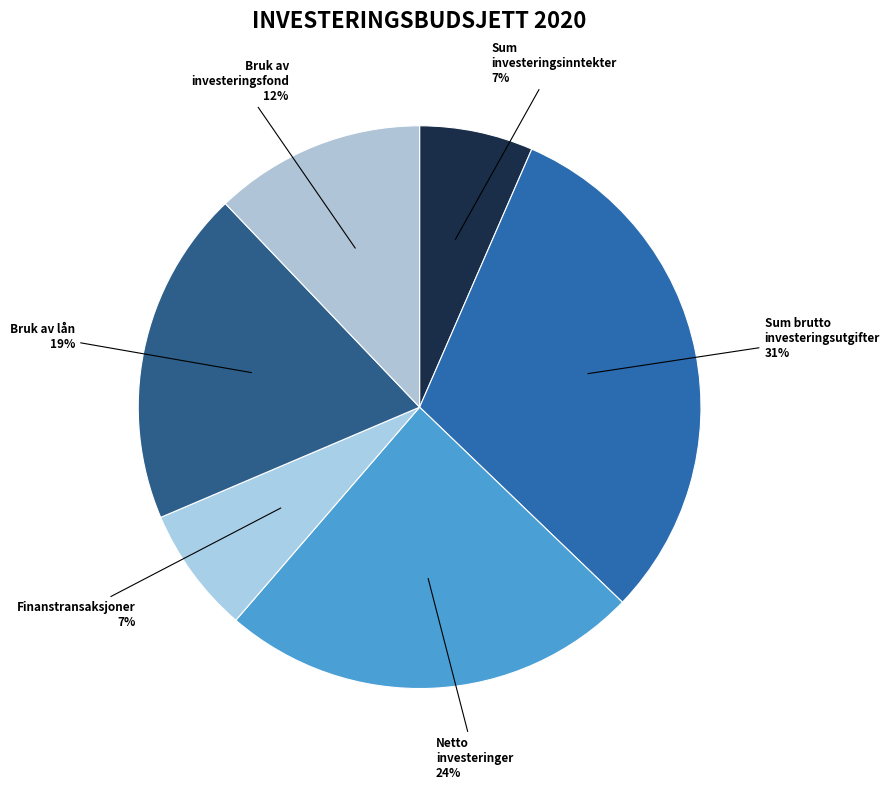

True or false: Netto investeringer accounts for 14% of the total.

False